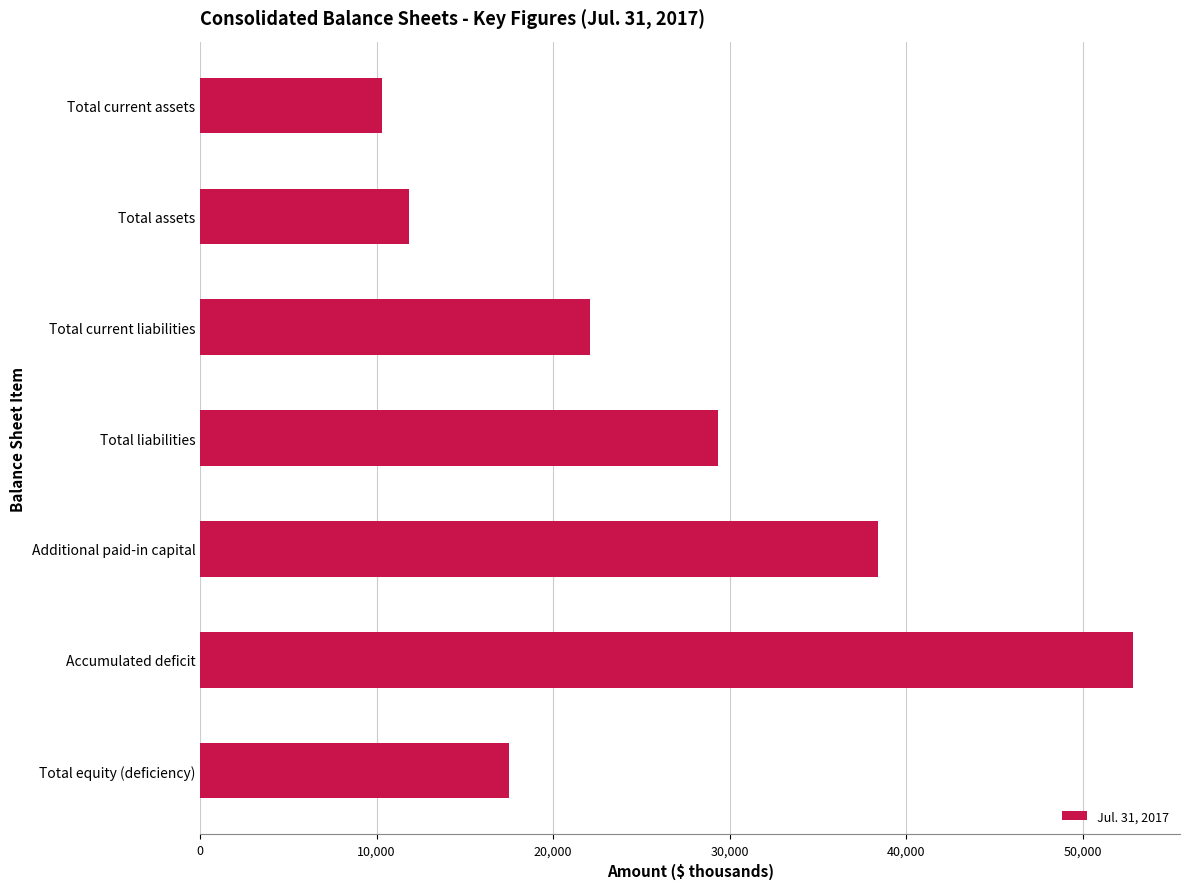

How many series are shown in this chart?

1